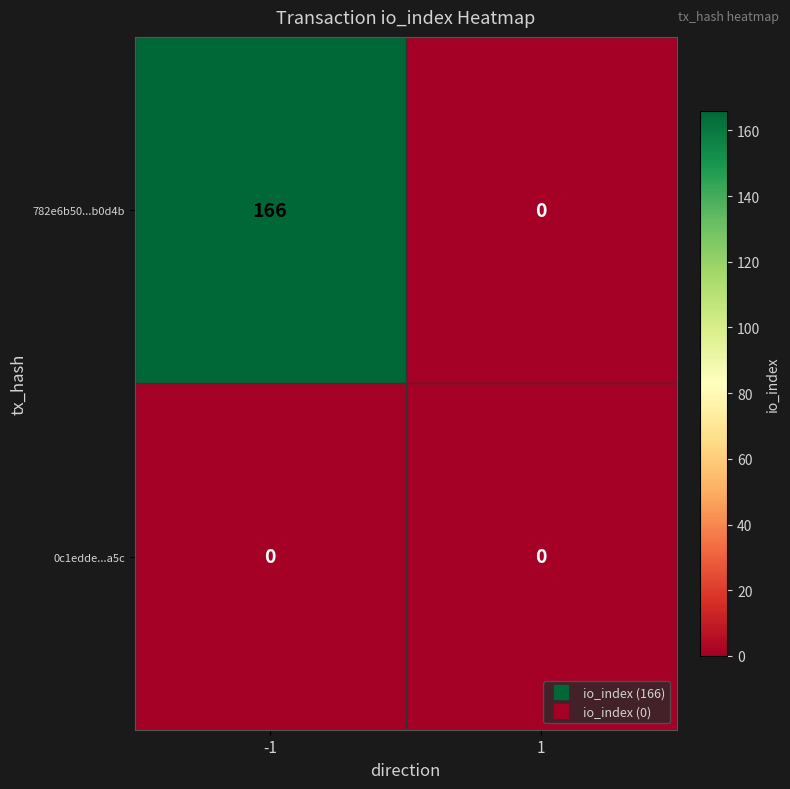

What is the difference between the maximum and minimum values in the 782e6b50...b0d4b series?

166